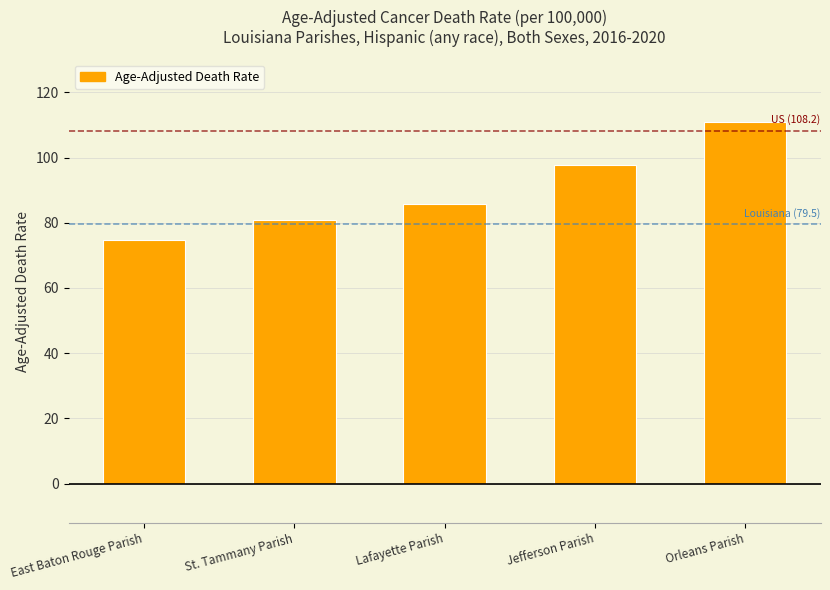

What is the difference between the values at St. Tammany Parish and Orleans Parish?

30.2